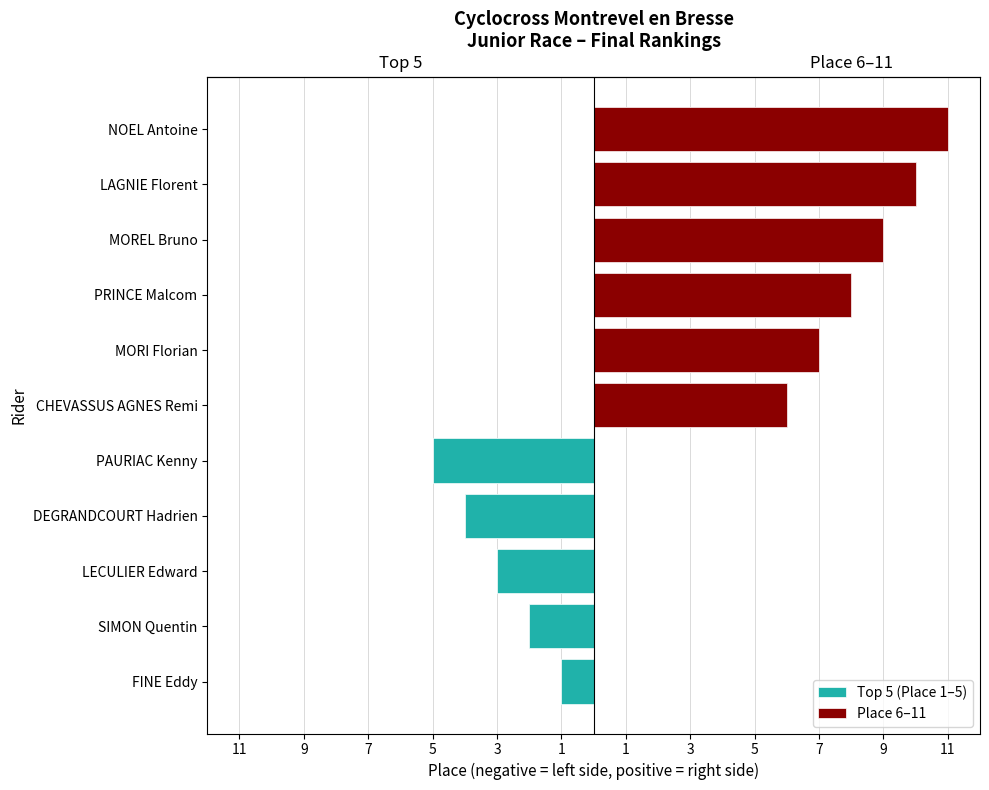

Are the bars grouped side by side (vs. stacked)?

No